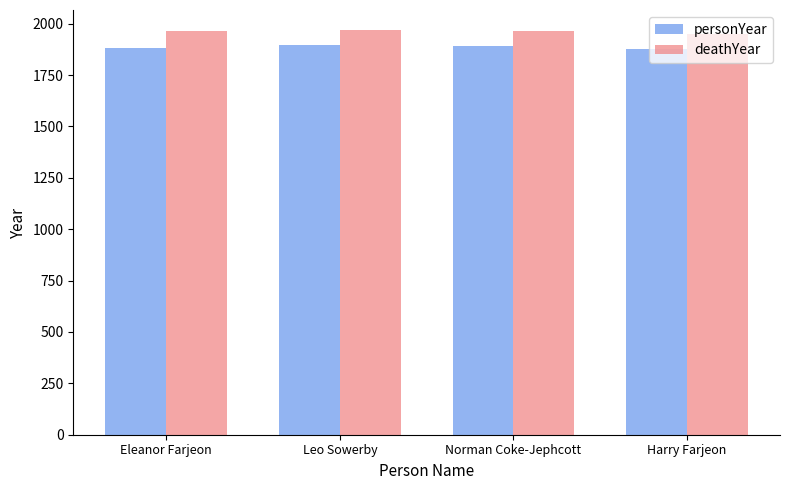

How many groups of bars are there?

4